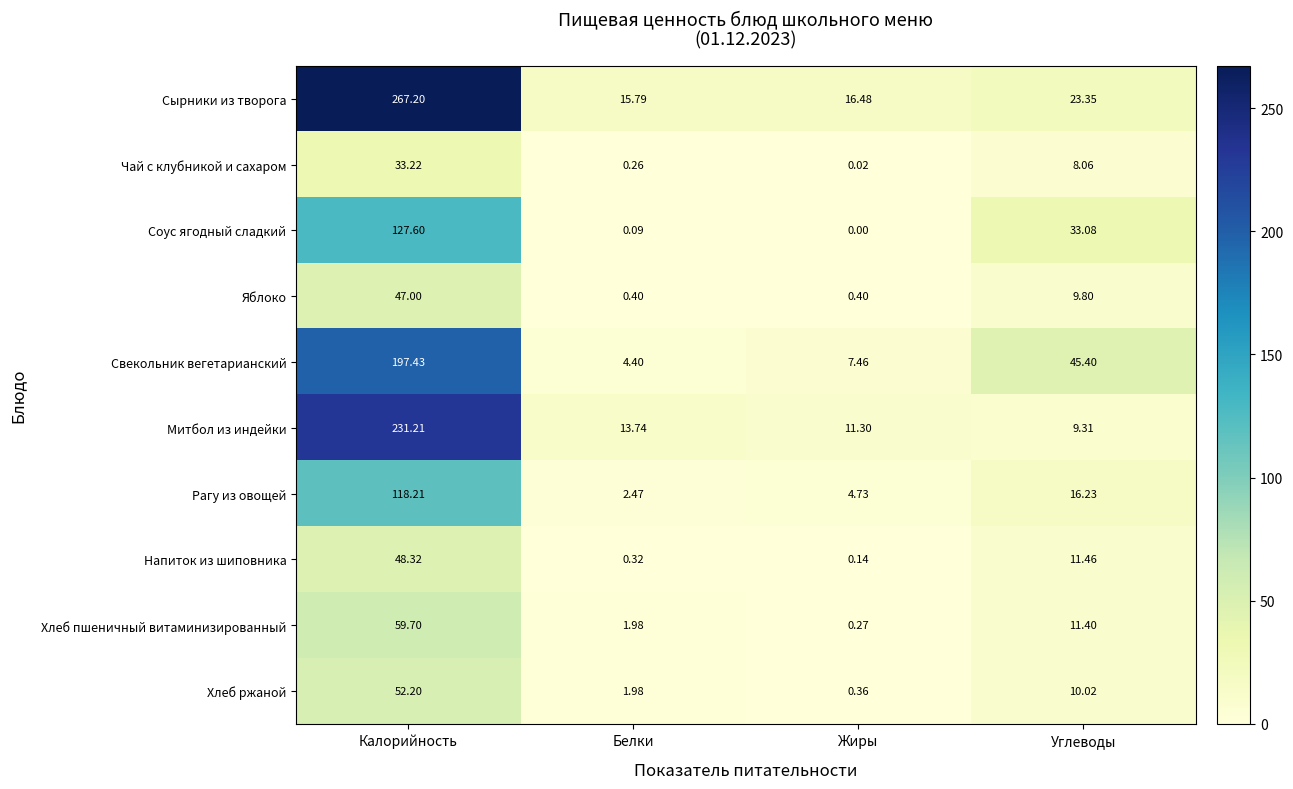

At which label does Напиток из шиповника first exceed 11?

Калорийность